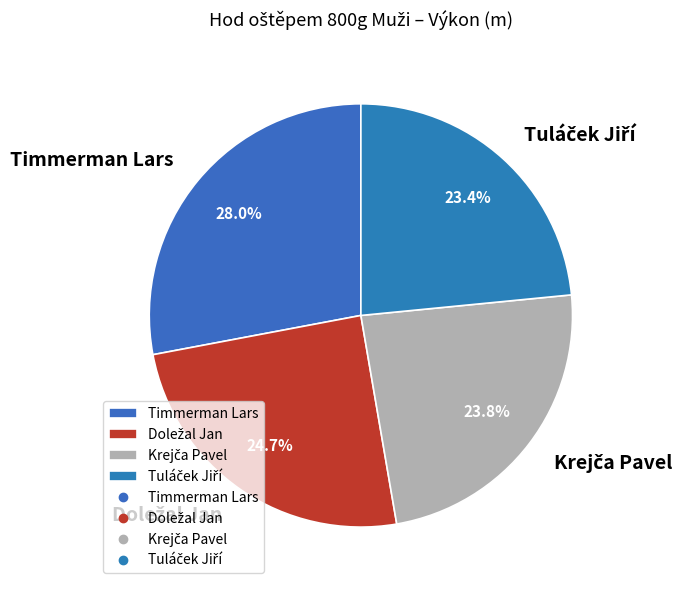

The Timmerman Lars slice represents 42% of the pie. True or false?

False